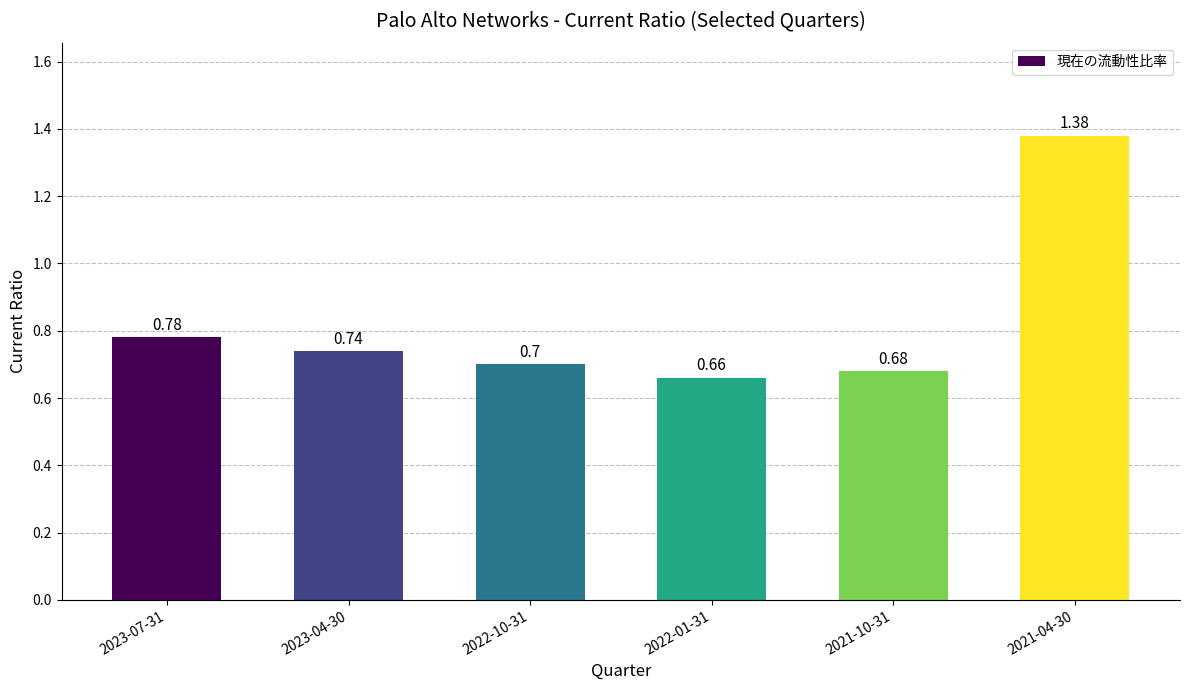

What is the minimum value shown in the chart?

0.7